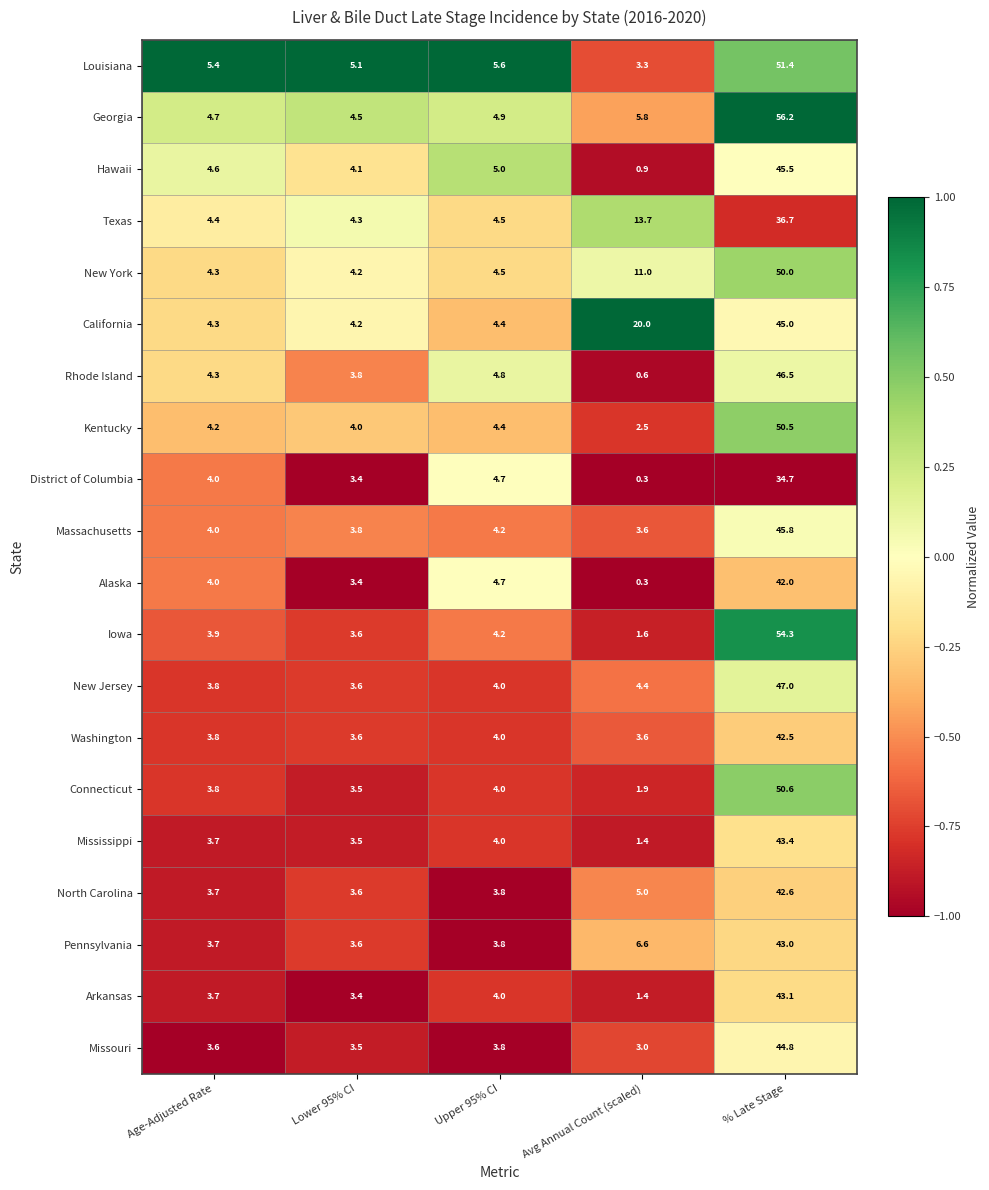

What is the difference between the highest and lowest values at Age-Adjusted Rate?

1.8